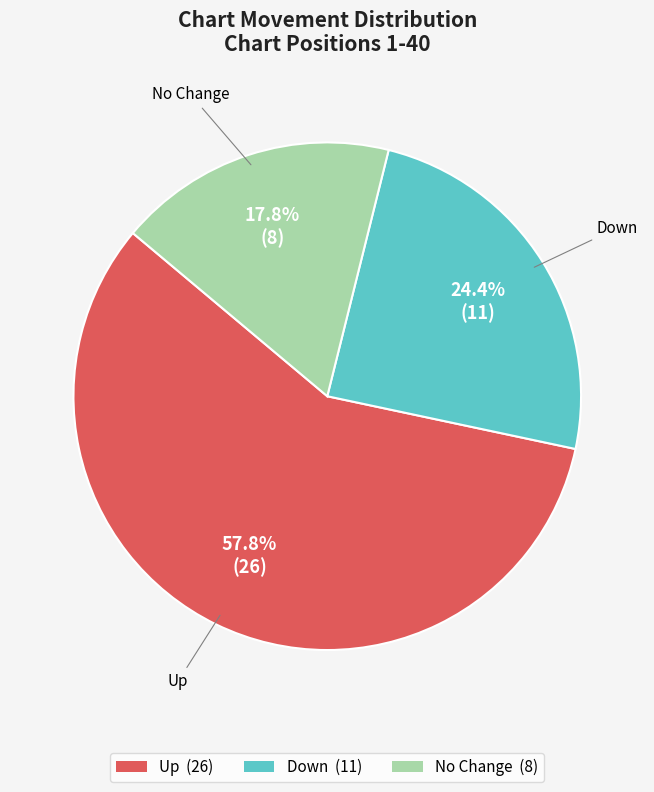

Is there a majority slice in this chart?

Yes